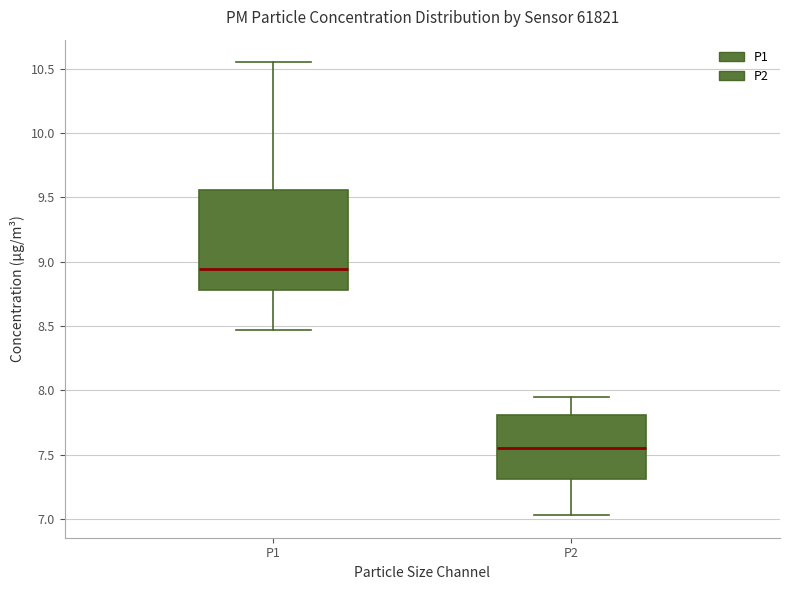

Which box has the lowest median line?

P2